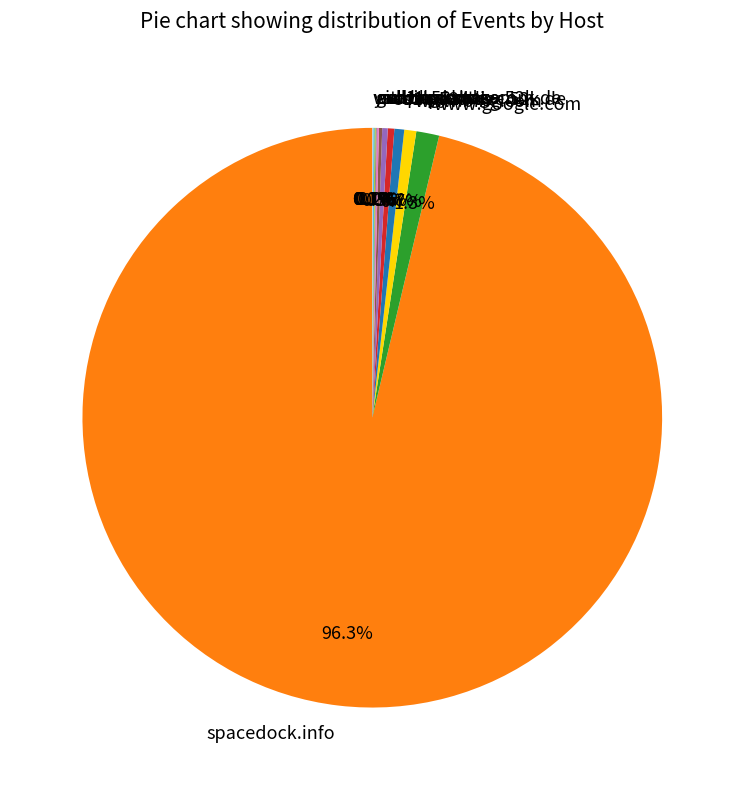

Does spacedock.info account for over 50% of the chart?

Yes